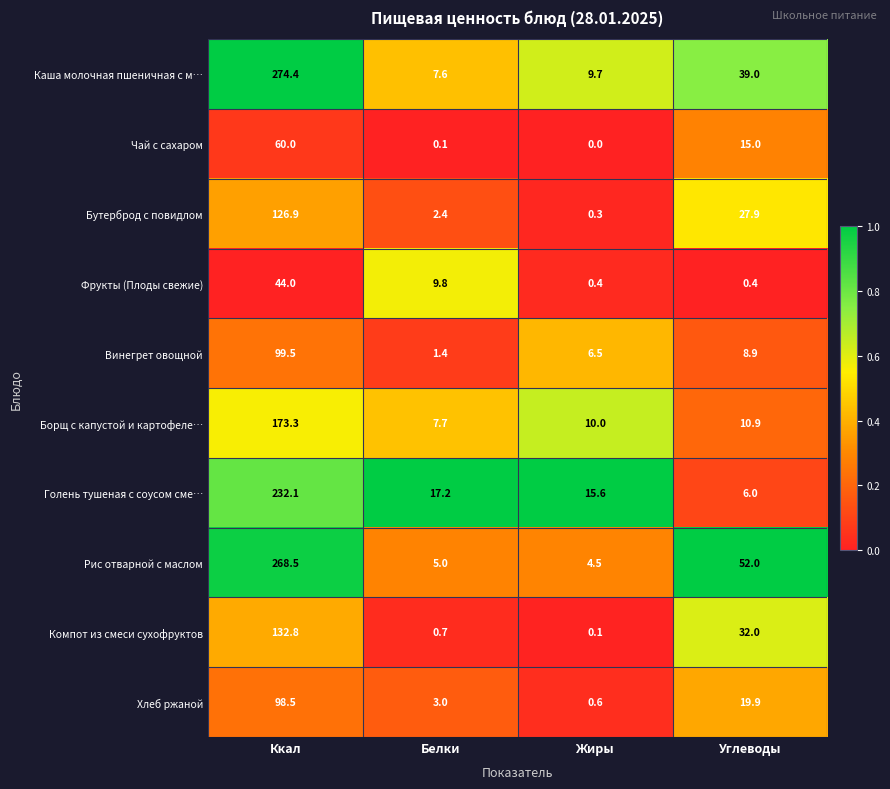

What is the difference between the Борщ с капустой и картофеле… values at Белки and Жиры?

2.3